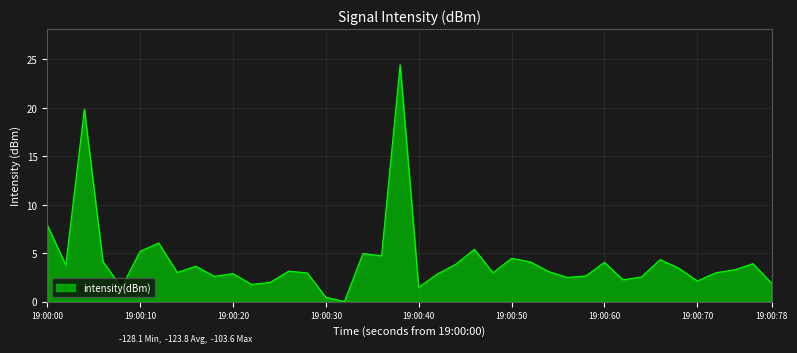

What is the greatest value displayed?

24.5